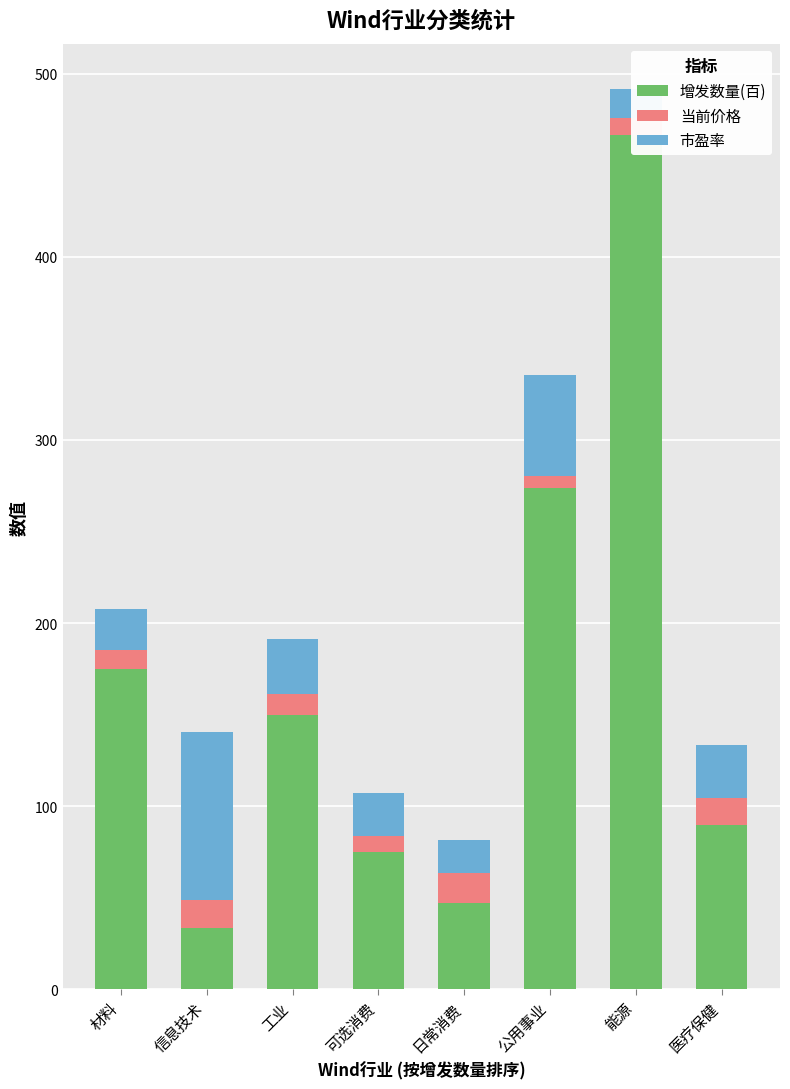

What is the minimum value shown in the chart?

6.3